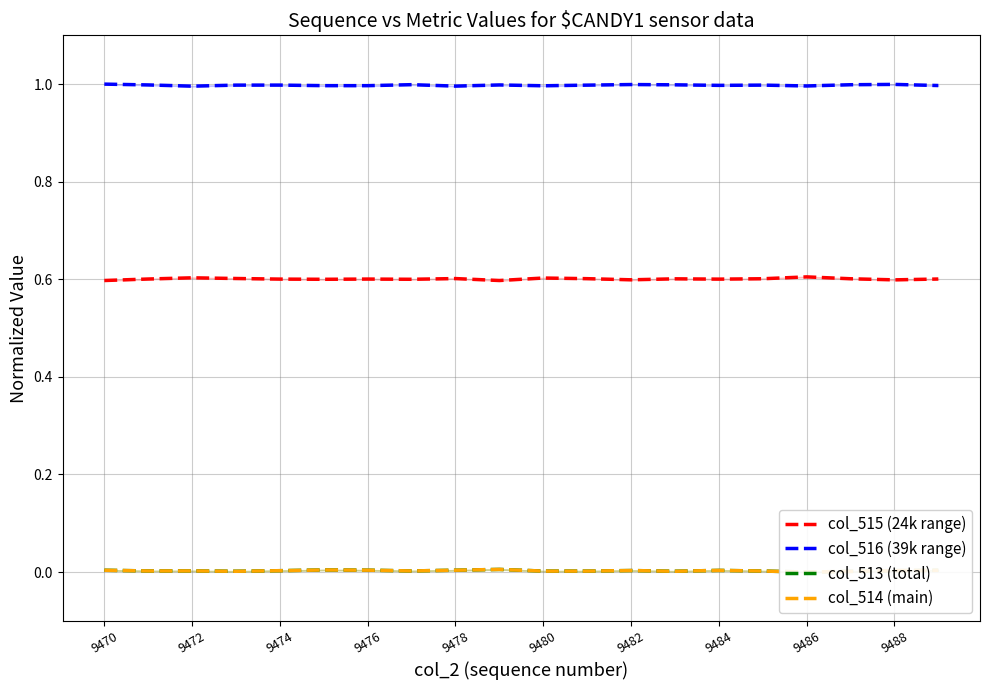

In col_516 (39k range), how many points are higher than both neighbors (excluding endpoints)?

6